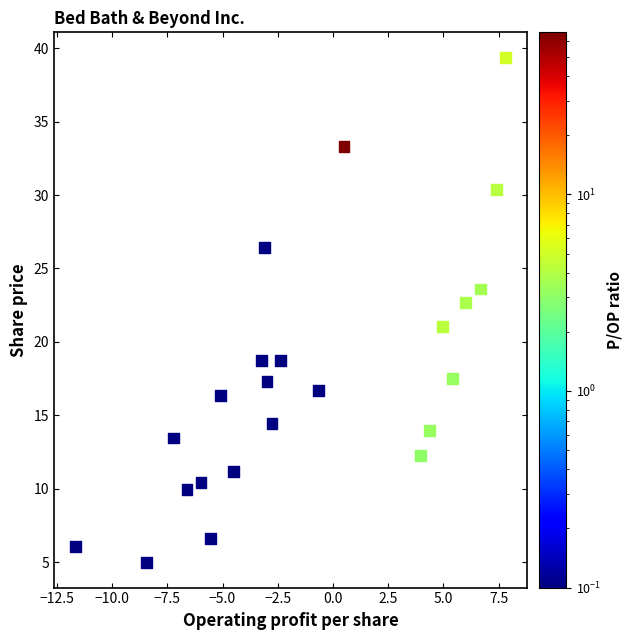

What is the range of Y values (max minus min)?

34.4